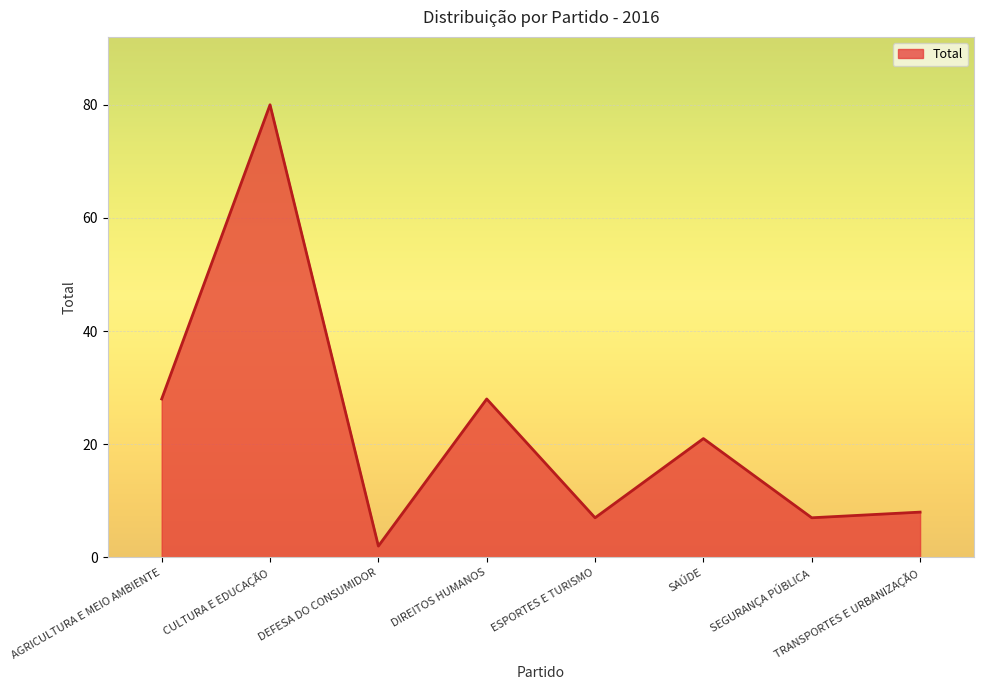

What is the difference between the second highest and minimum values?

26